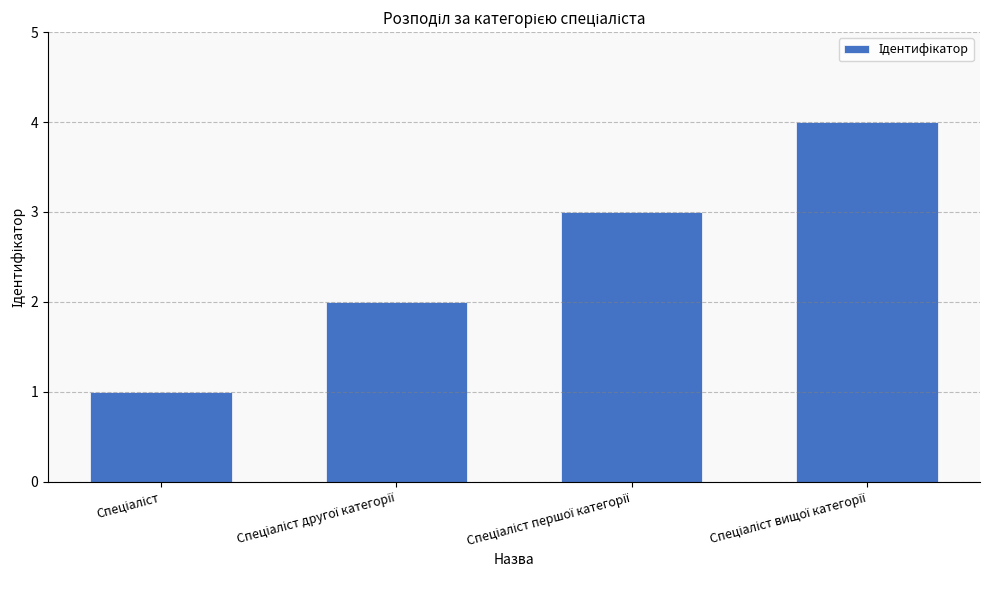

How many values are between 2 and 4?

3